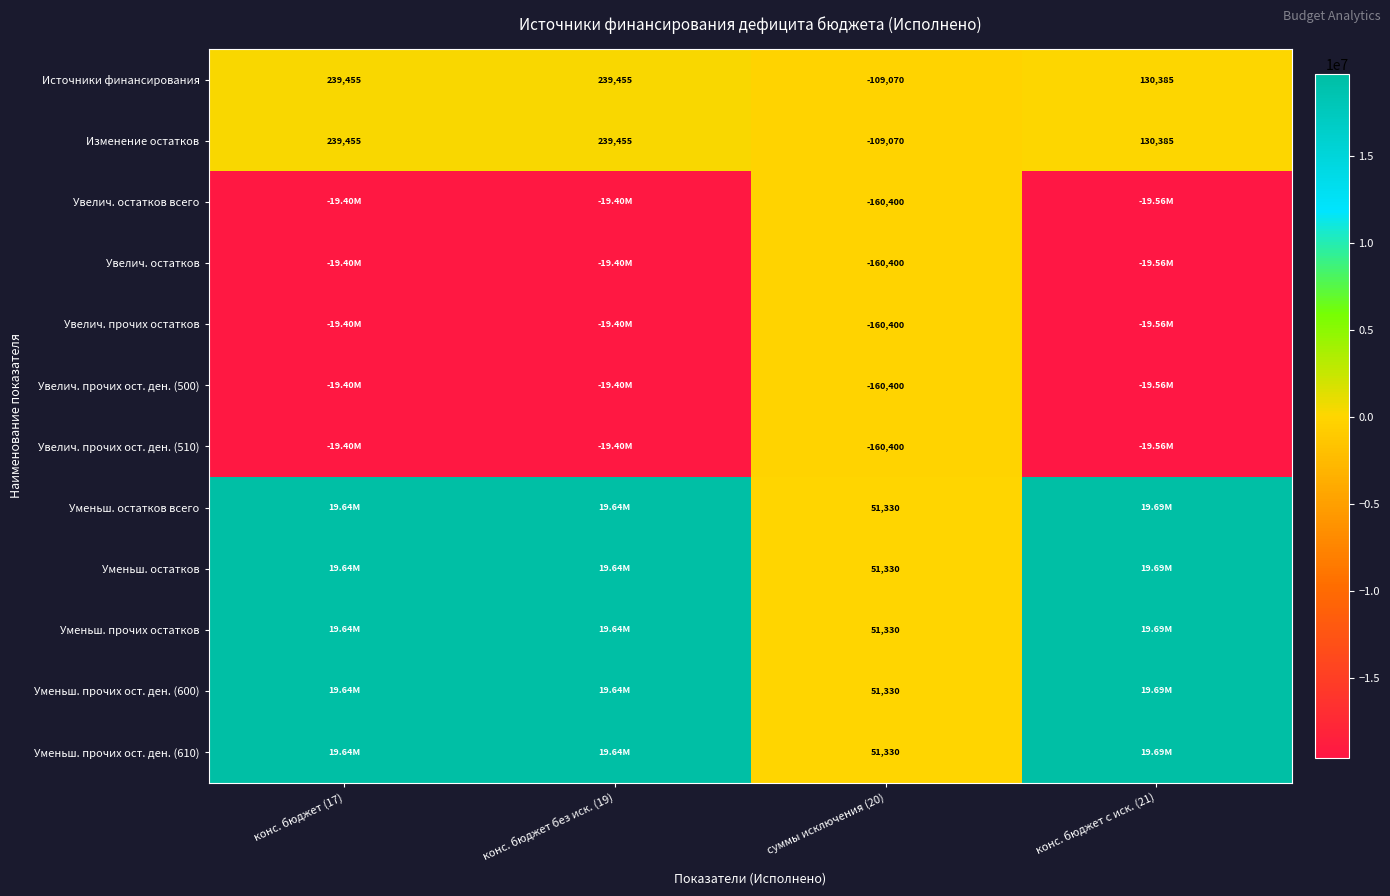

True or false: Увелич. остатков всего has a value of -19559683.4 at конс. бюджет с иск. (21).

True